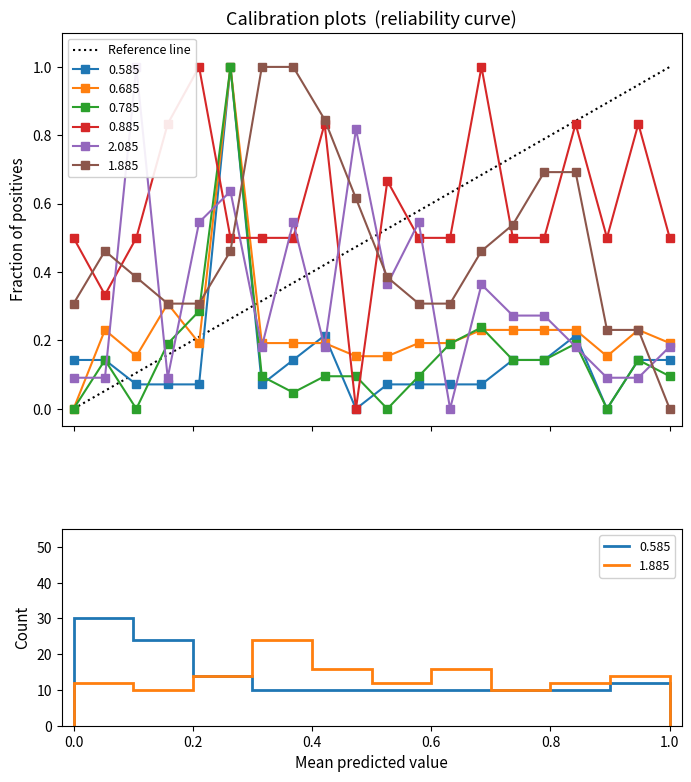

True or false: there are more than 0 points higher than both neighbors.

False